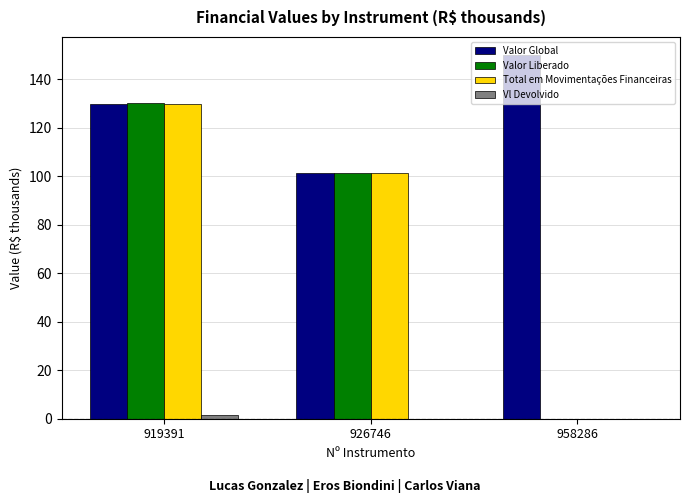

What is the total value across all series at 958286?

150.0